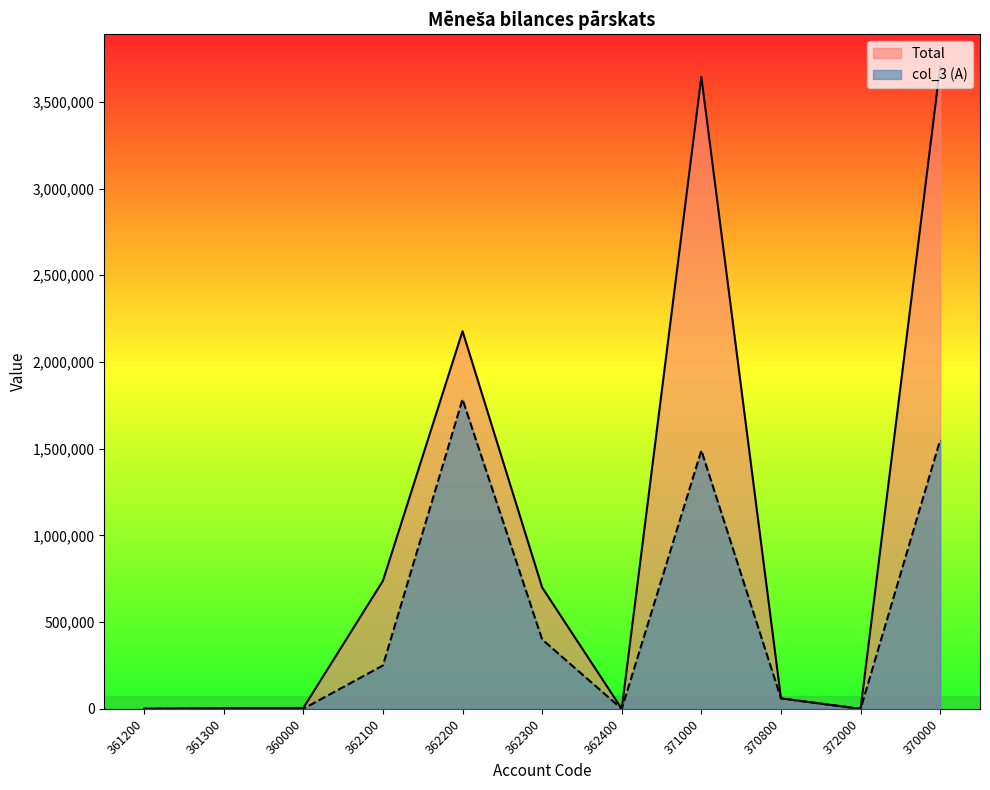

Where is the first local minimum for col_3 (A)?

361300